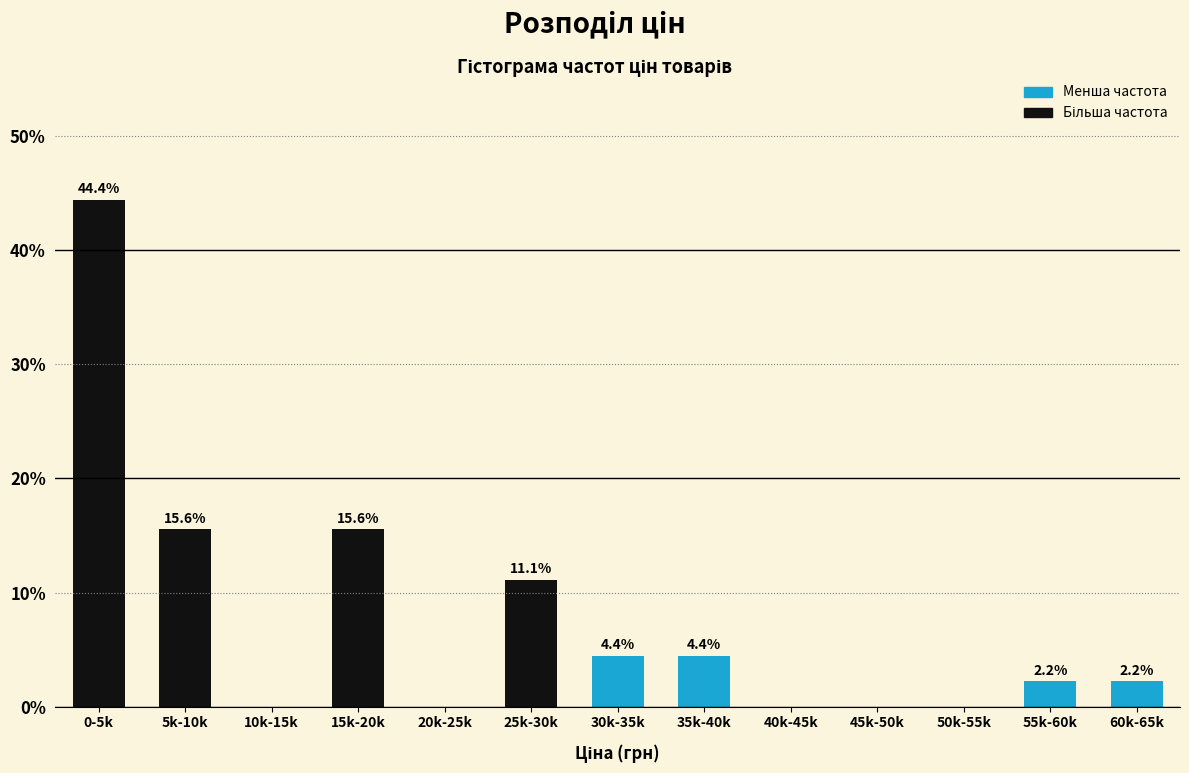

Reading left to right, transcribe all the data shown in this chart.

0-5k=44.4	5k-10k=15.6	10k-15k=0.0	15k-20k=15.6	20k-25k=0.0	25k-30k=11.1	30k-35k=4.4	35k-40k=4.4	40k-45k=0.0	45k-50k=0.0	50k-55k=0.0	55k-60k=2.2	60k-65k=2.2